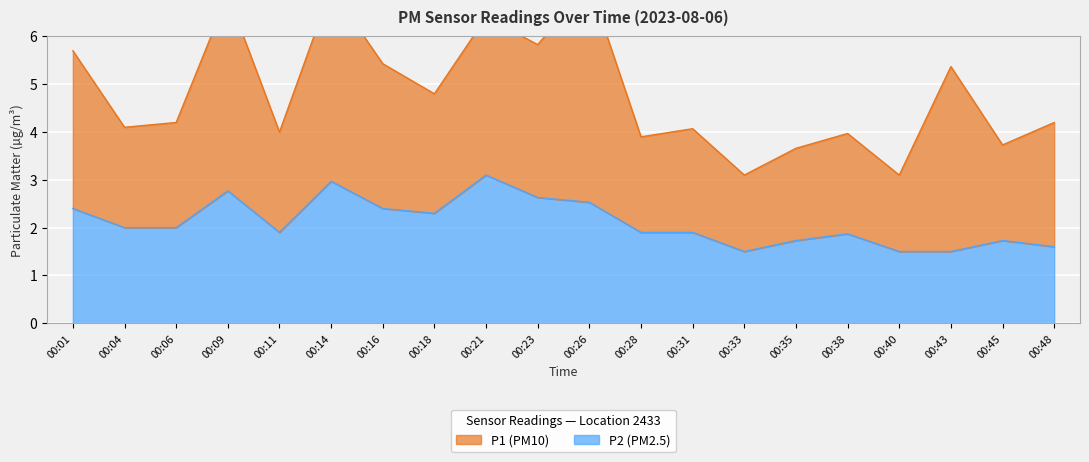

At which label is the value closest to 2?

00:04